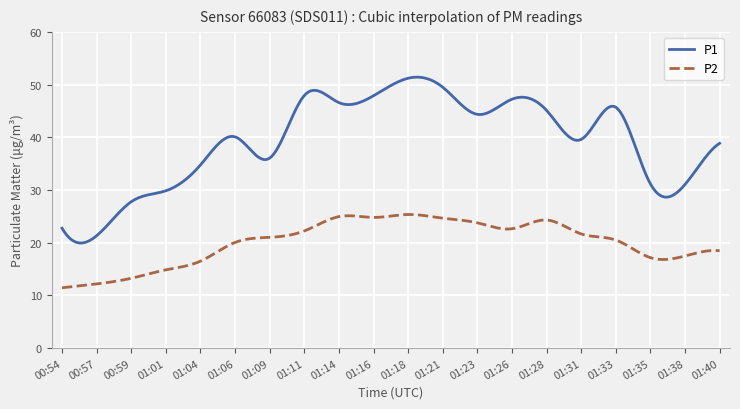

What is the highest value of the P1 series?

51.4